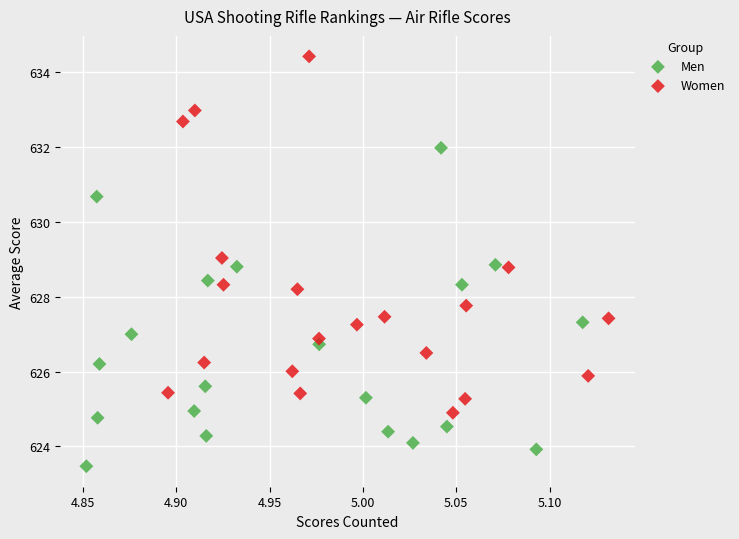

Which series reaches the maximum Y coordinate?

Women